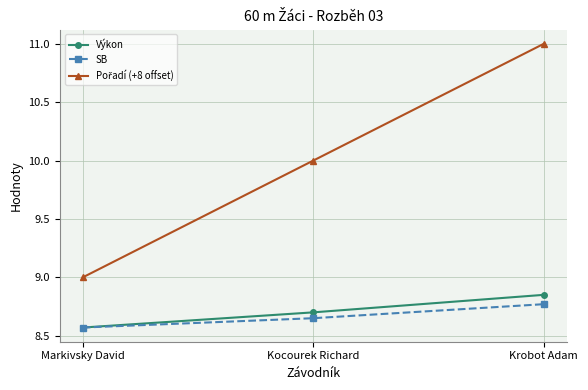

Rank the categories by SB value from highest to lowest.

Krobot Adam, Kocourek Richard, Markivsky David